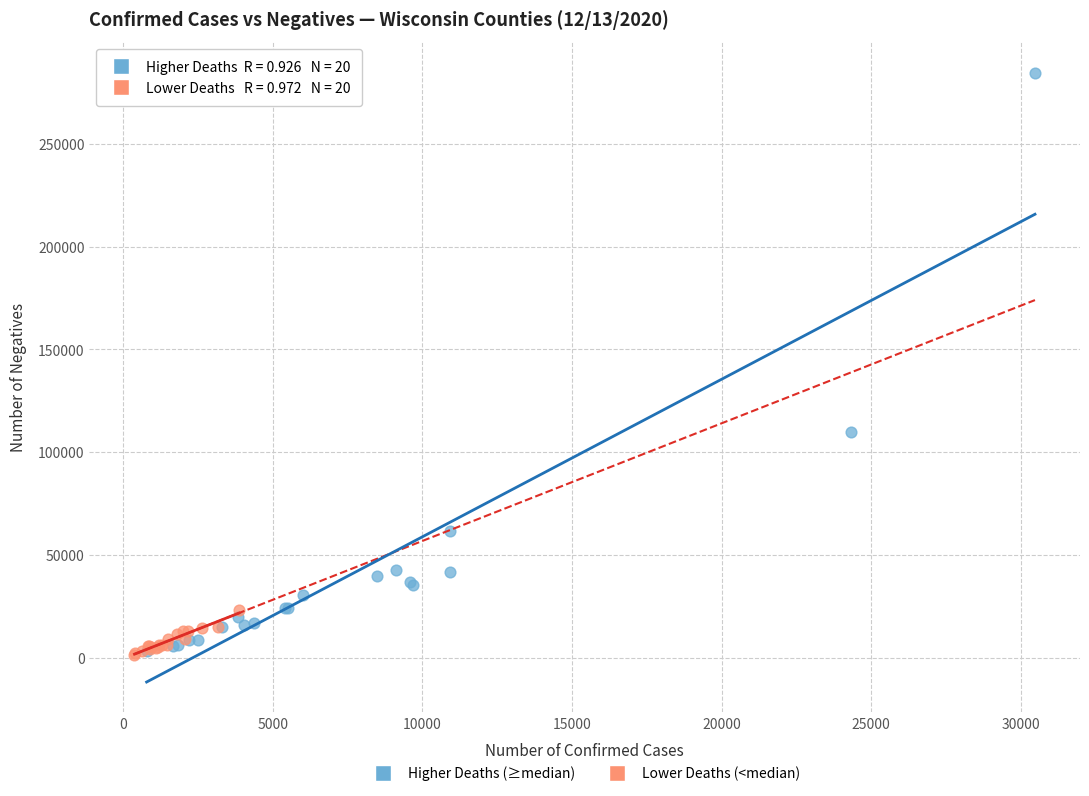

Which series contains the highest Y value?

Higher Deaths (≥median)